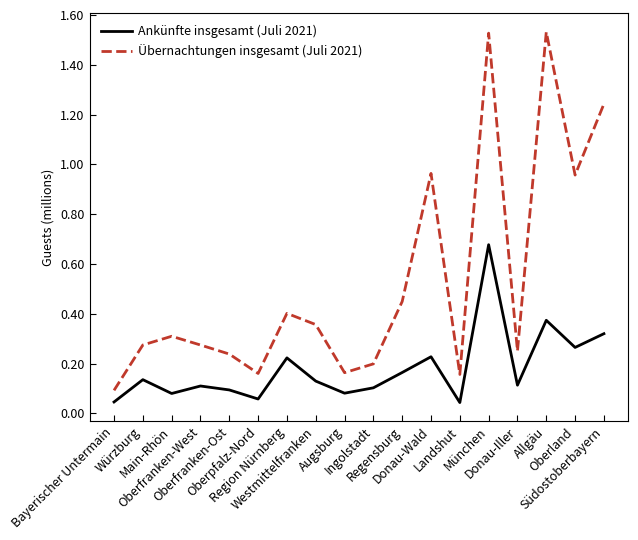

At how many categories does at least one series exceed 1448526?

2